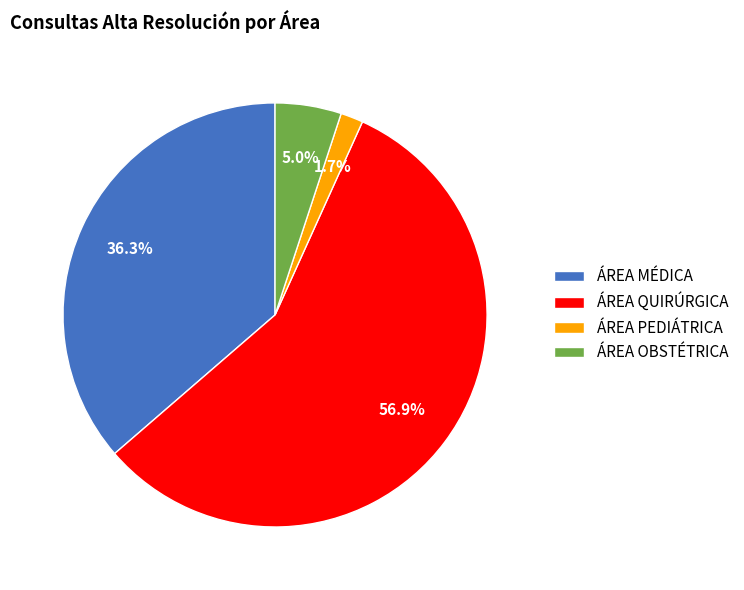

Which slice represents more than half of the pie?

ÁREA QUIRÚRGICA